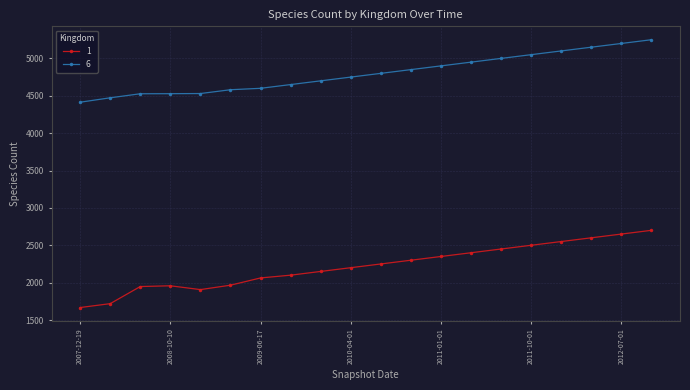

Which series has the largest range (max minus min)?

1